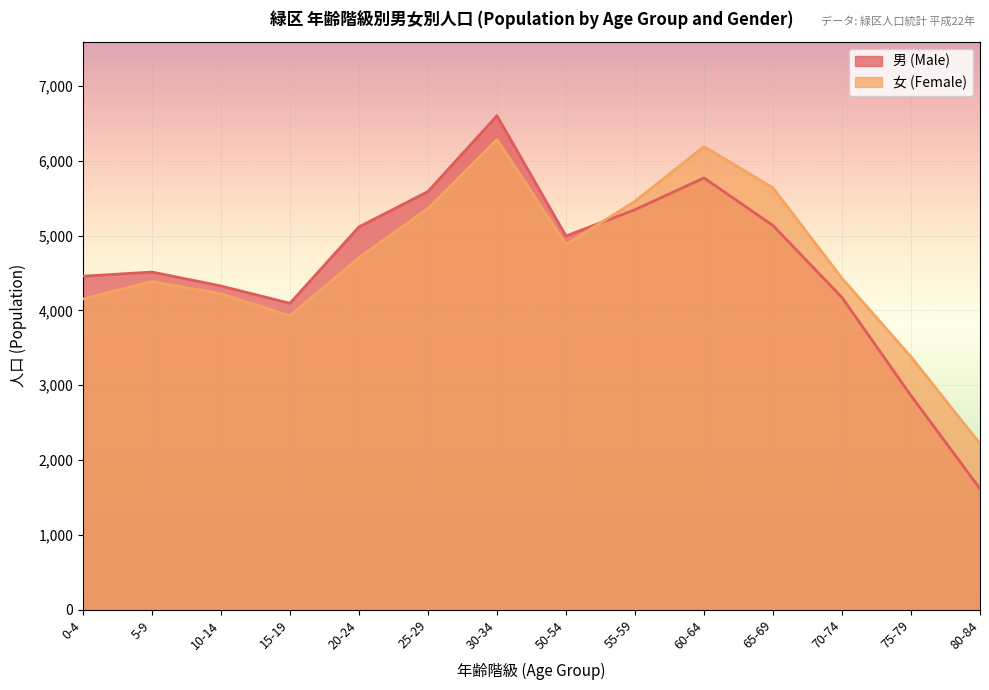

At which label is 男 (Male) closest to 4109?

15-19